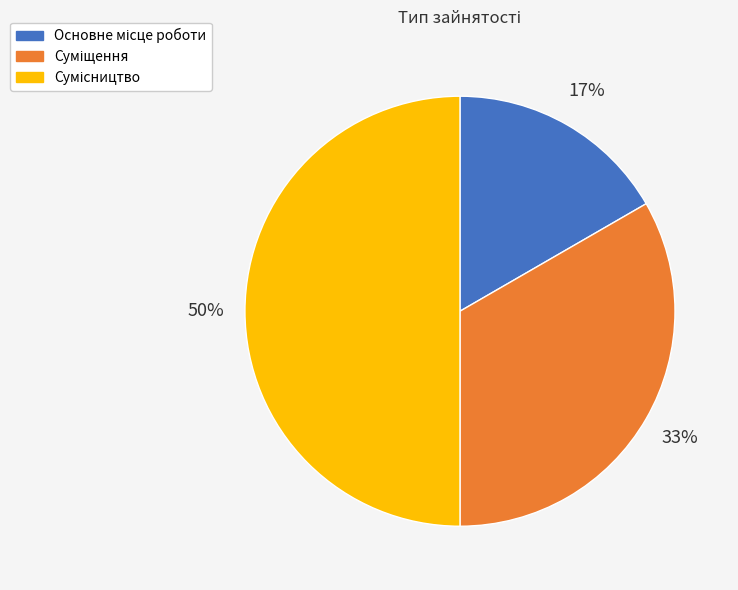

To the nearest percent, what is the difference between the largest and smallest slice percentages?

33%